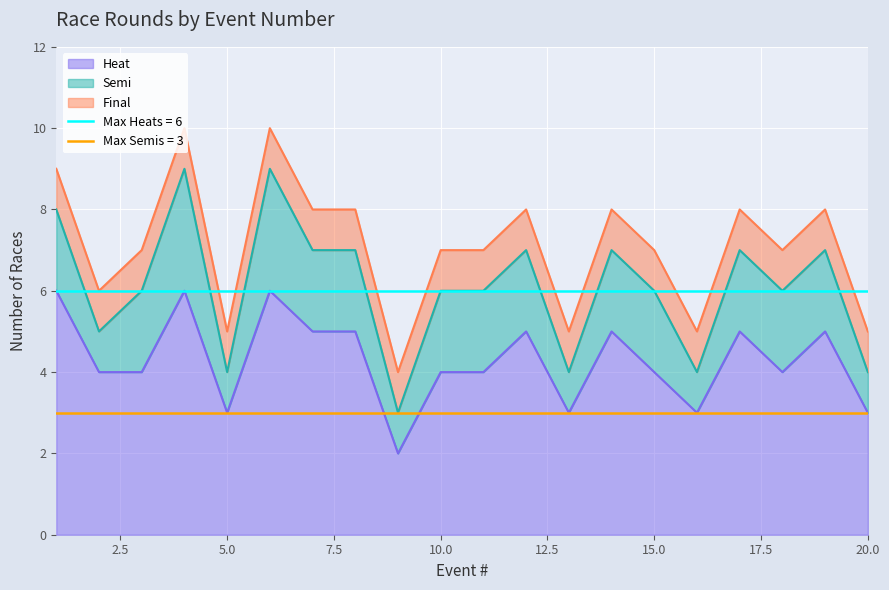

What is the highest value of the Heat series?

6